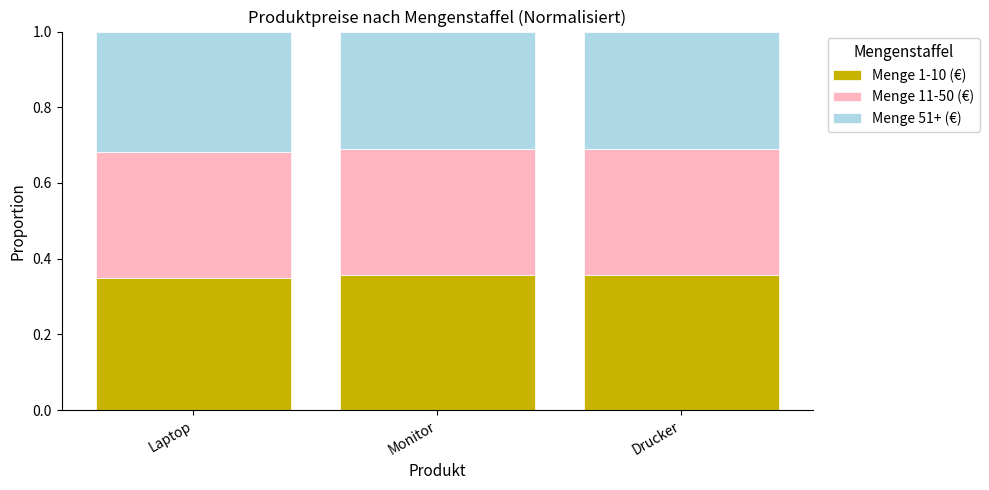

What is the total value across all series at Laptop?

1.0